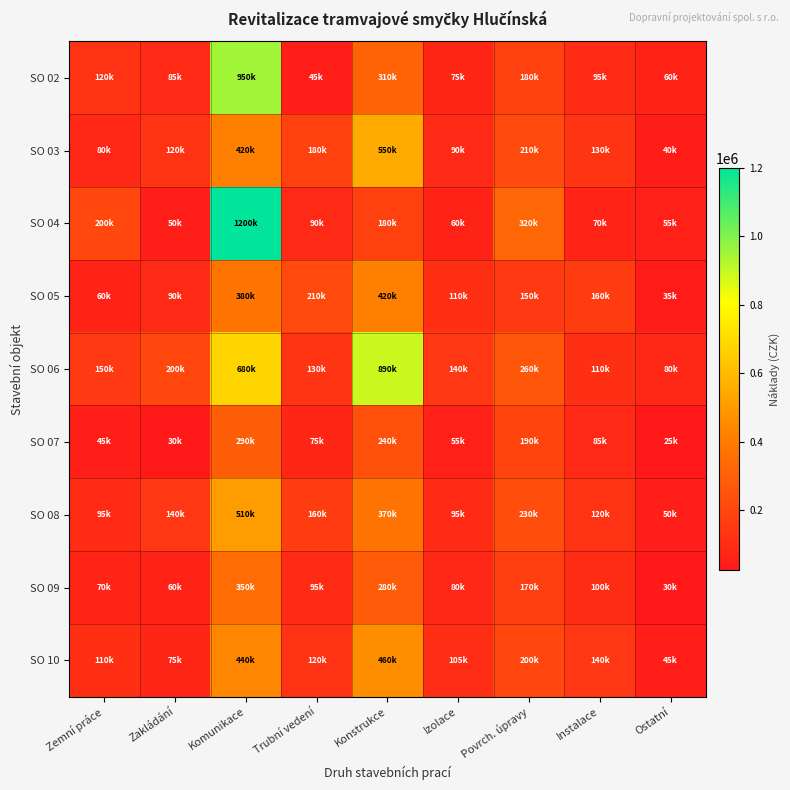

Between Komunikace and Izolace, which is larger?

Komunikace